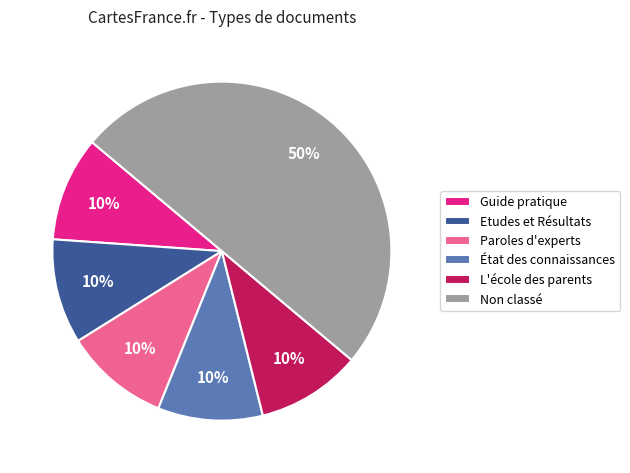

To the nearest percent, what is the combined percentage of État des connaissances and Etudes et Résultats?

20%